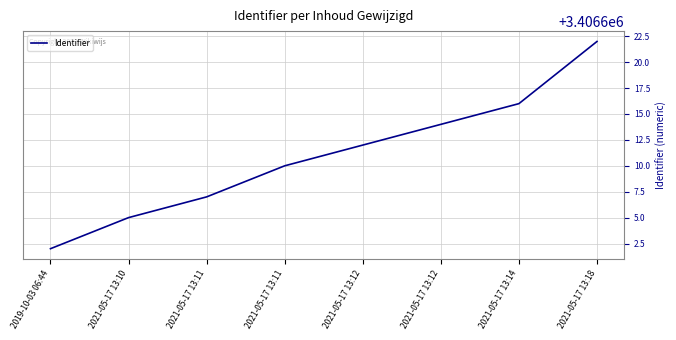

Does the chart display data point markers on the line(s)?

No